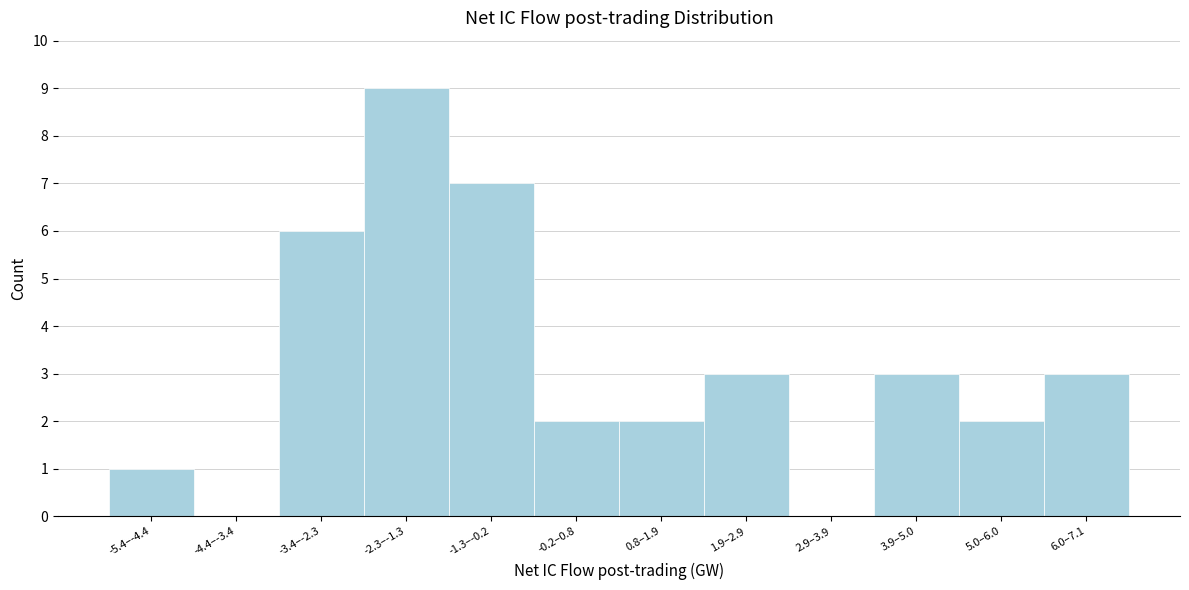

Reading left to right, transcribe all the data shown in this chart.

-5.4–-4.4=1	-4.4–-3.4=0	-3.4–-2.3=6	-2.3–-1.3=9	-1.3–-0.2=7	-0.2–0.8=2	0.8–1.9=2	1.9–2.9=3	2.9–3.9=0	3.9–5.0=3	5.0–6.0=2	6.0–7.1=3